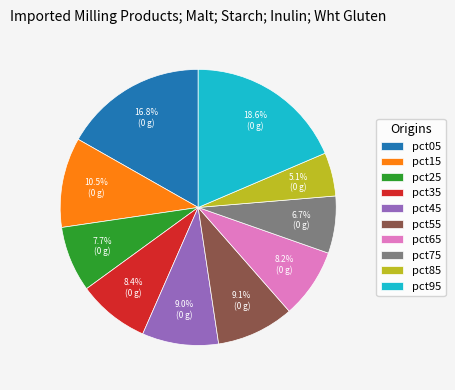

Which category has the smallest portion of the pie?

pct85